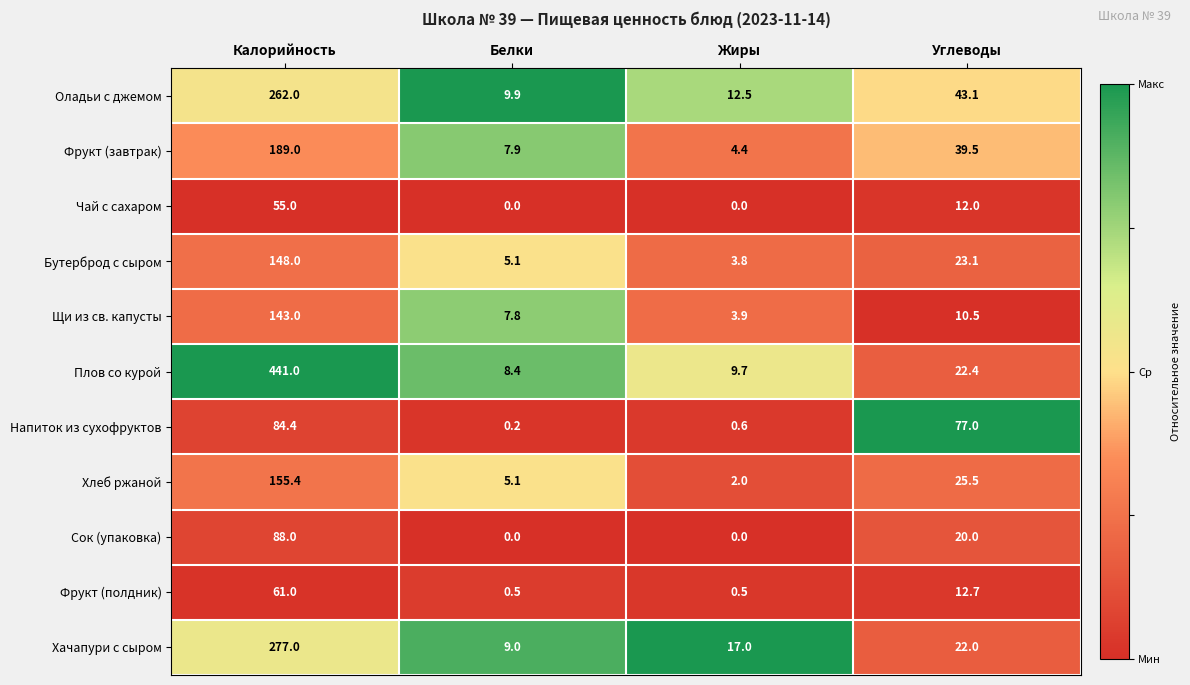

At Углеводы, list the series in order from smallest to largest.

Щи из св. капусты, Чай с сахаром, Фрукт (полдник), Сок (упаковка), Хачапури с сыром, Плов со курой, Бутерброд с сыром, Хлеб ржаной, Фрукт (завтрак), Оладьи с джемом, Напиток из сухофруктов